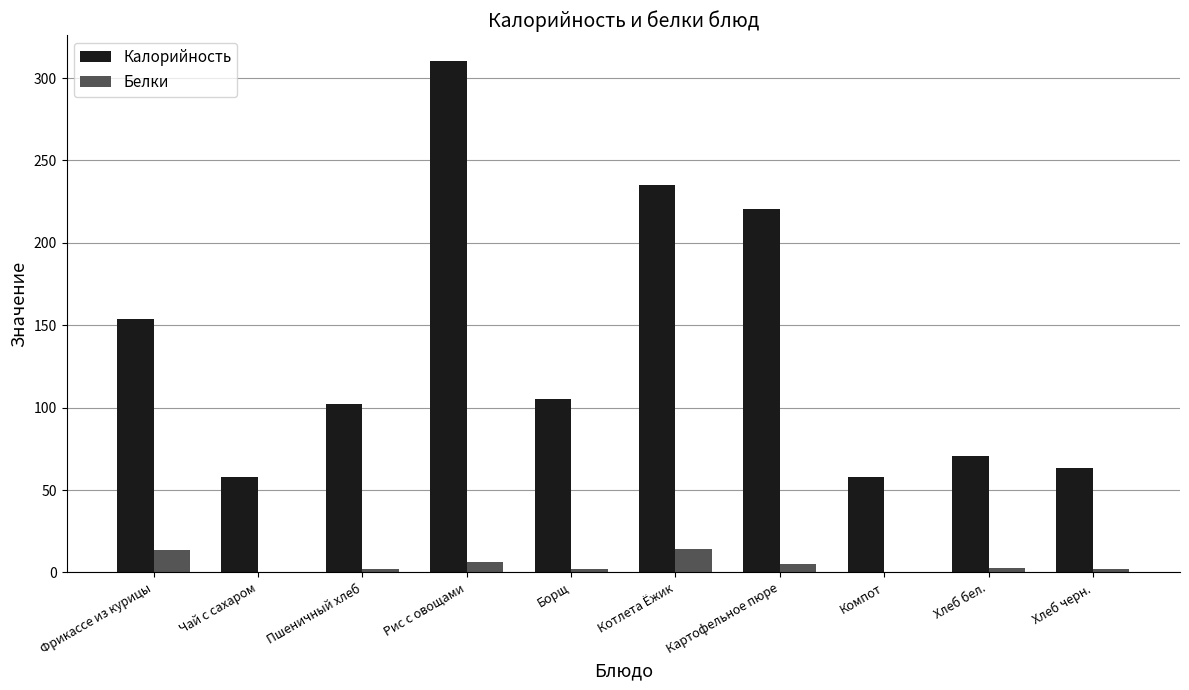

What is the sum of the Калорийность values at Картофельное пюре and Рис с овощами?

531.0